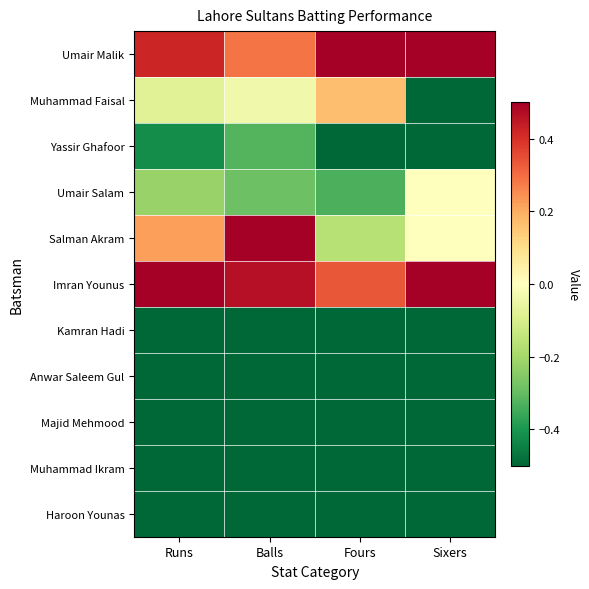

At which category is the sum across all series the highest?

Balls